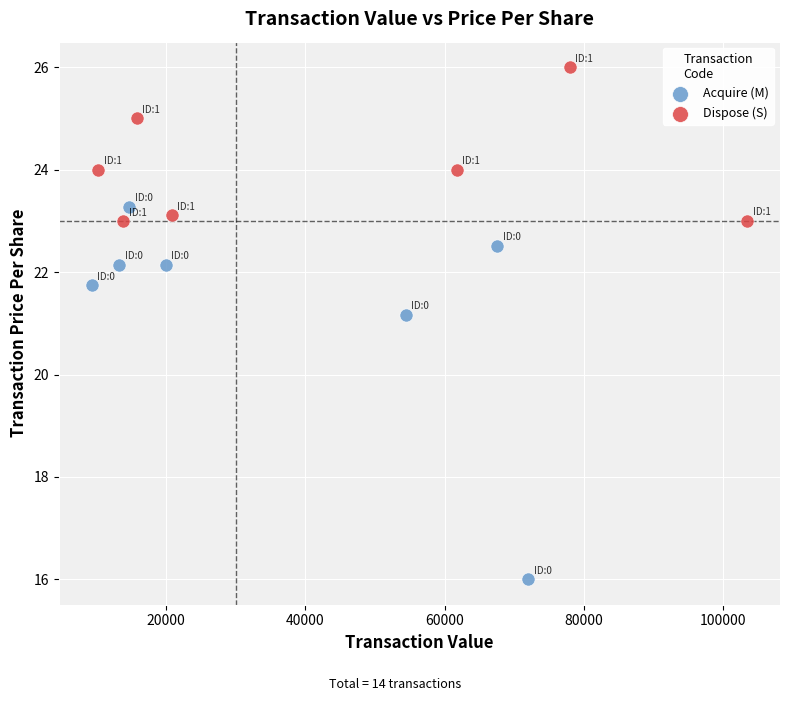

Which series contains the highest Y value?

Dispose (S)